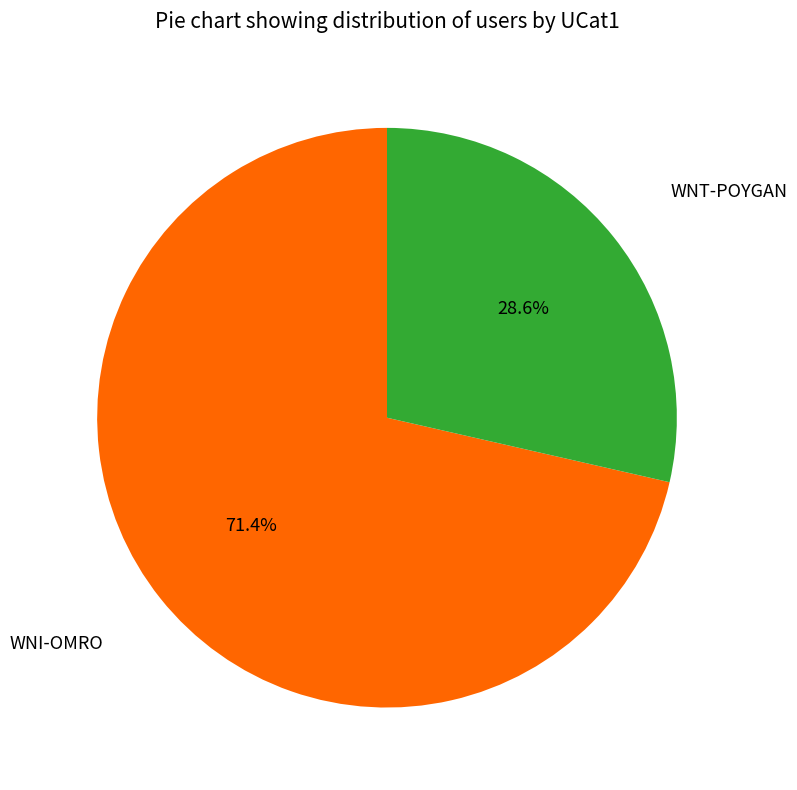

To the nearest percent, what is the average slice percentage?

50%